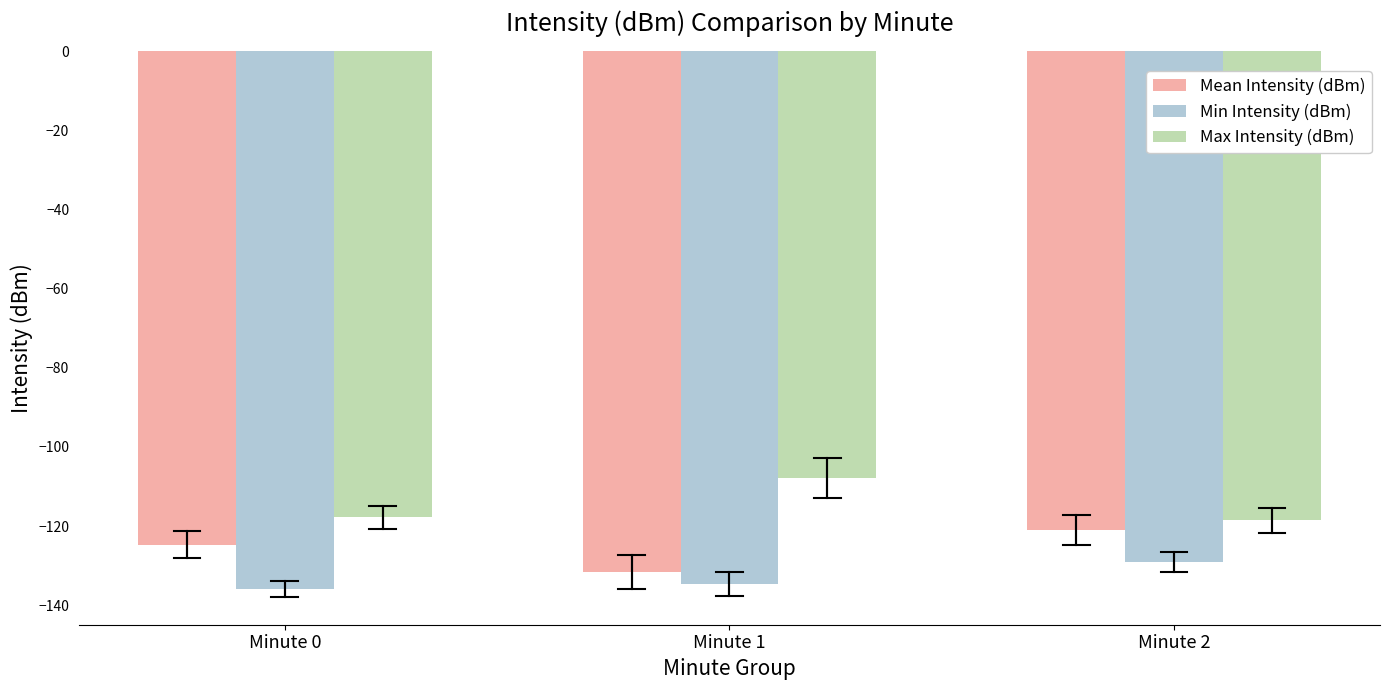

List the labels in order of Mean Intensity (dBm) value, smallest first.

Minute 1, Minute 0, Minute 2